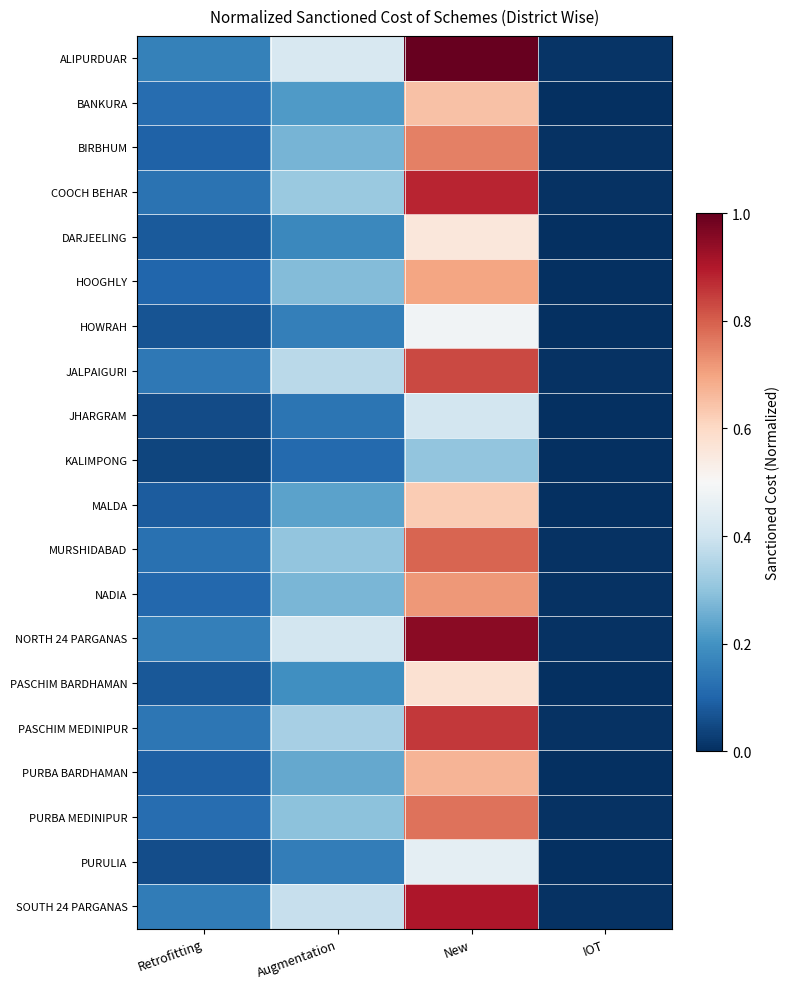

List the series in order of their peak value, highest first.

ALIPURDUAR, NORTH 24 PARGANAS, SOUTH 24 PARGANAS, COOCH BEHAR, PASCHIM MEDINIPUR, JALPAIGURI, MURSHIDABAD, PURBA MEDINIPUR, BIRBHUM, NADIA, HOOGHLY, PURBA BARDHAMAN, BANKURA, MALDA, PASCHIM BARDHAMAN, DARJEELING, HOWRAH, PURULIA, JHARGRAM, KALIMPONG